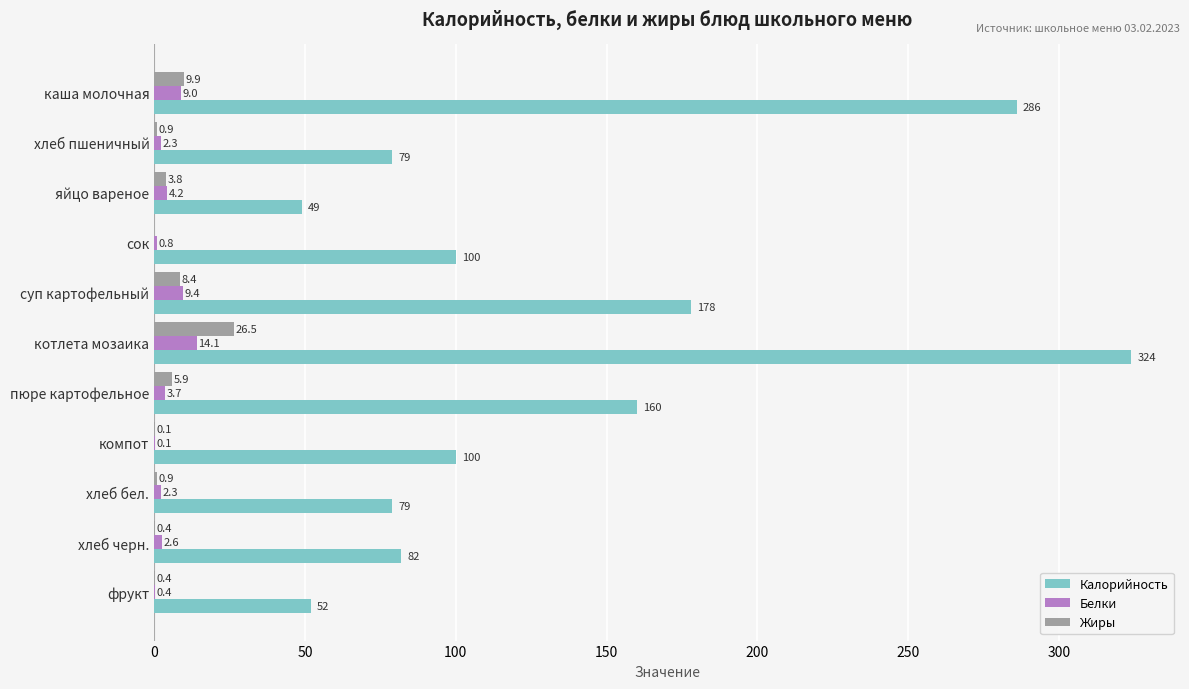

What is the highest value of the Белки series?

14.1